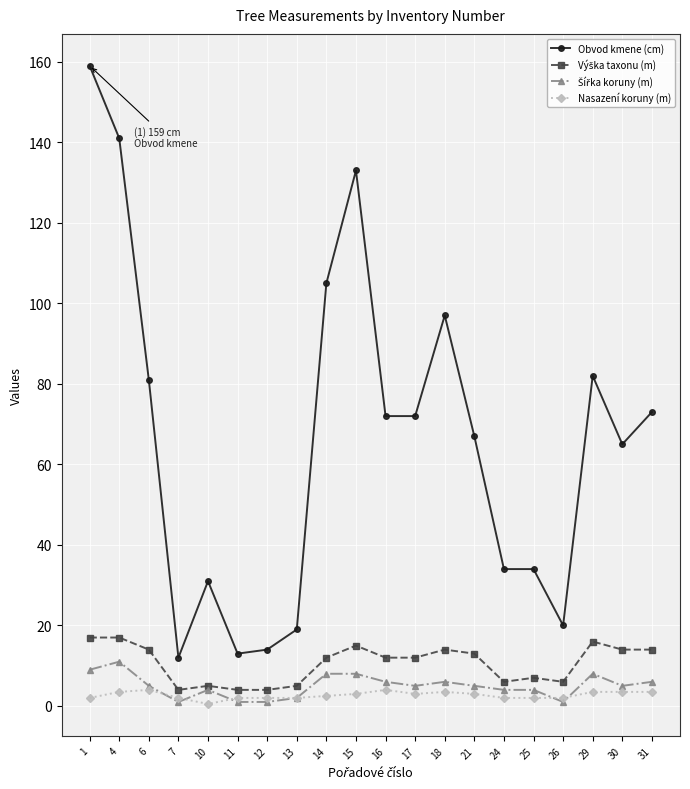

Which series has the largest total across all categories?

Obvod kmene (cm)